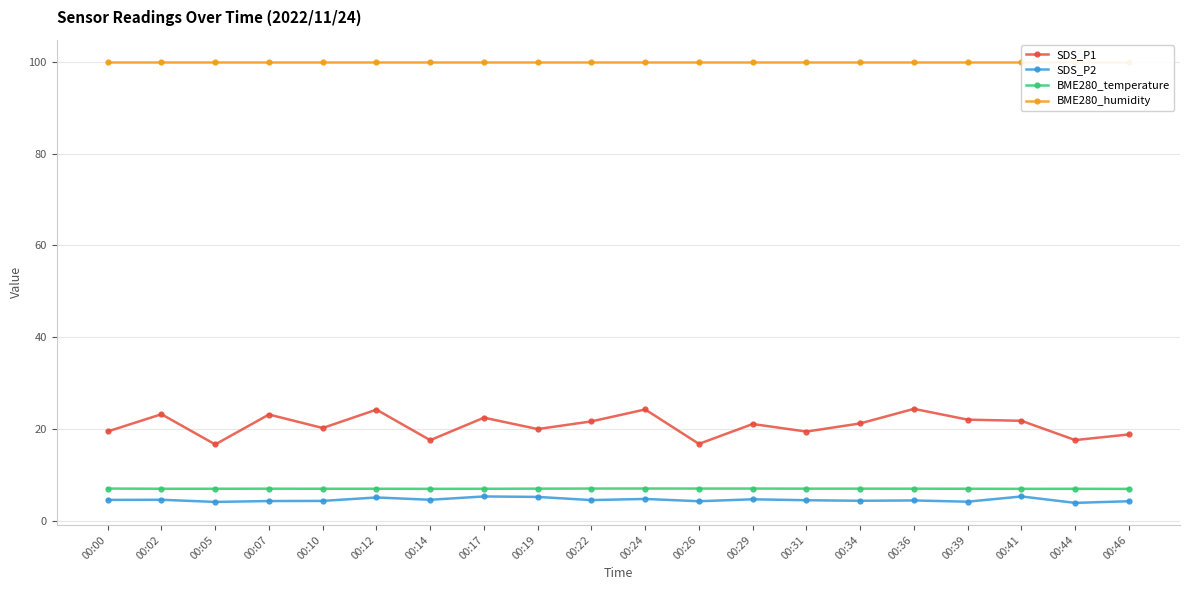

How many lines are shown in the chart?

4